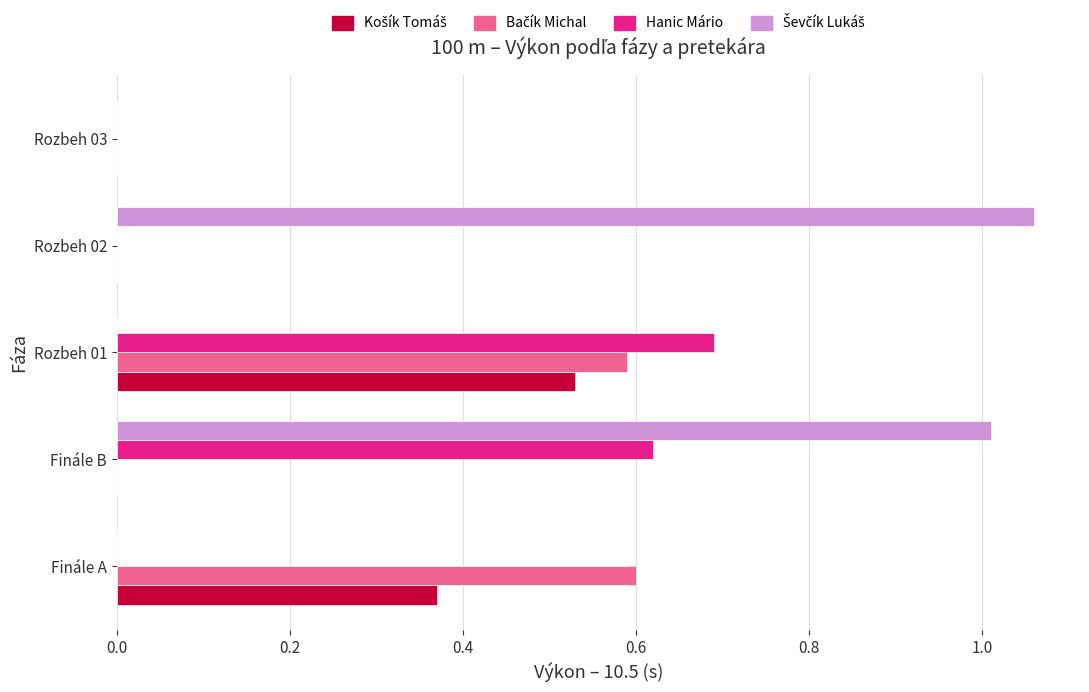

Is it true that Hanic Mário equals 0.0 at Rozbeh 03?

True